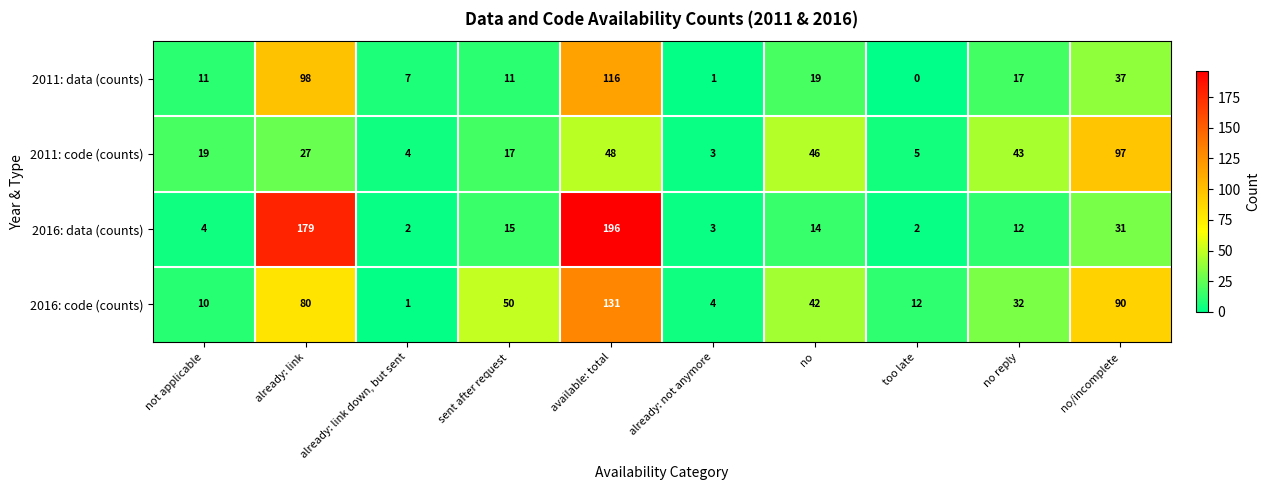

What is the difference between the highest and lowest values at sent after request?

39